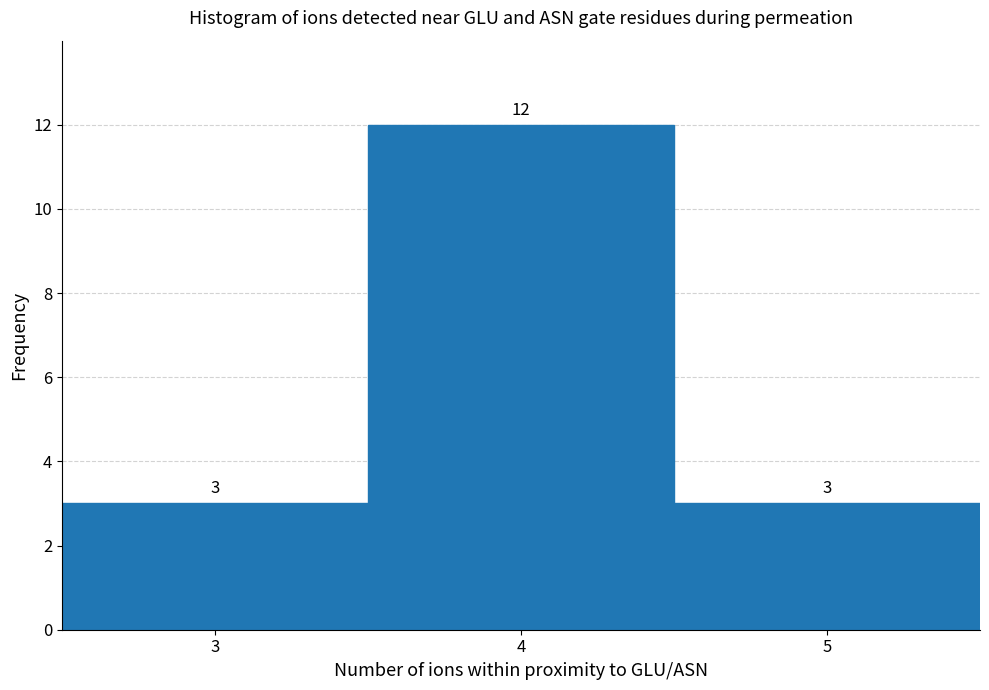

Reading left to right, extract all data points from this chart.

3=3	4=12	5=3